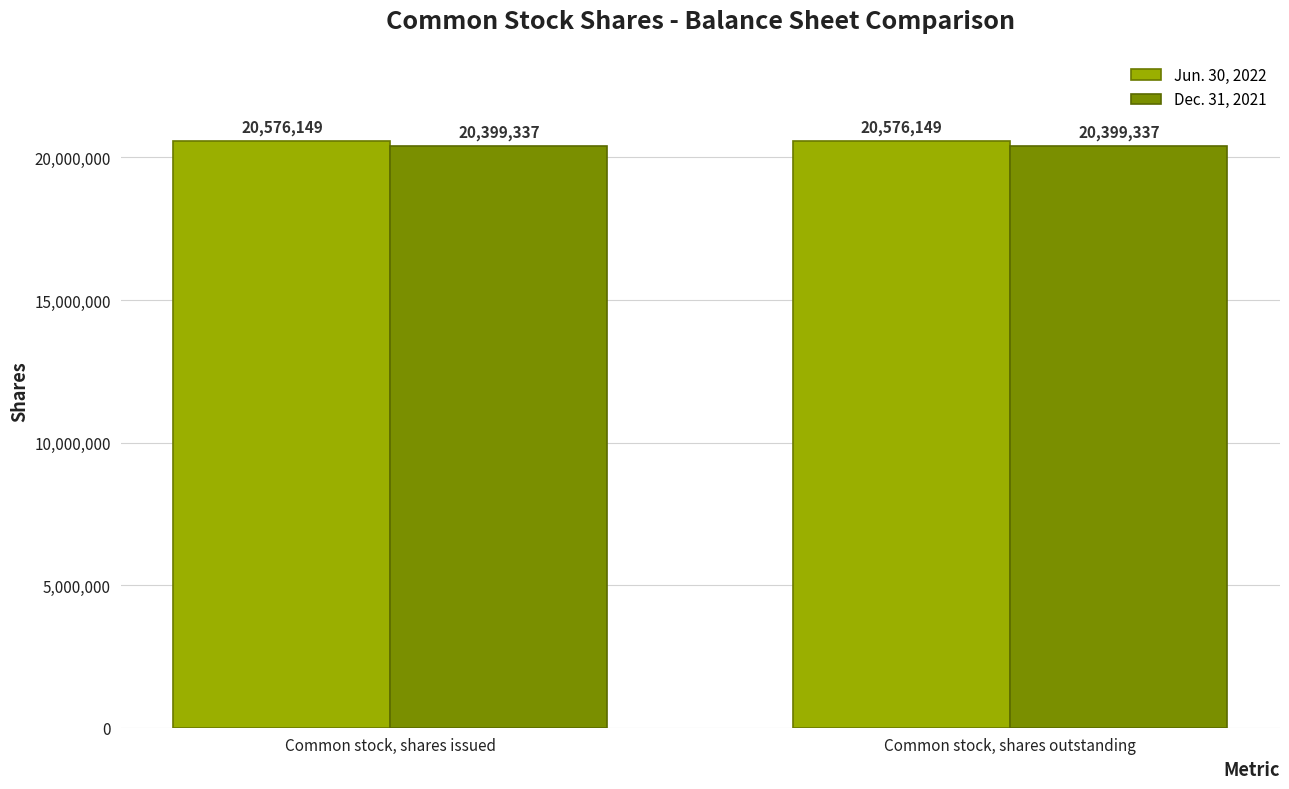

The Jun. 30, 2022 series shows 20576149 at Common stock, shares issued. True or false?

True